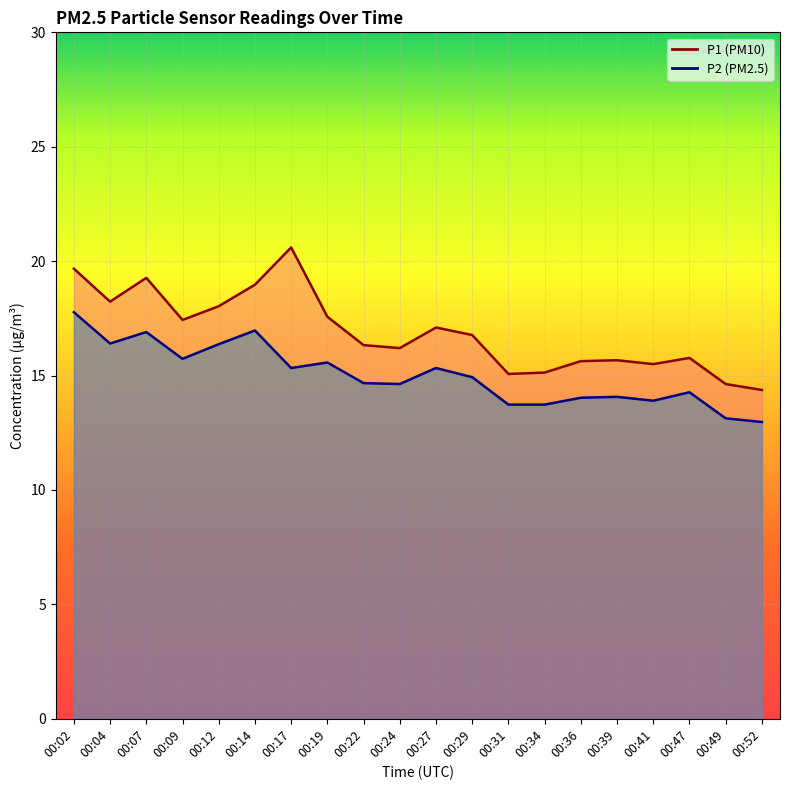

Rank the series at 00:27 from lowest to highest value.

P2, P1